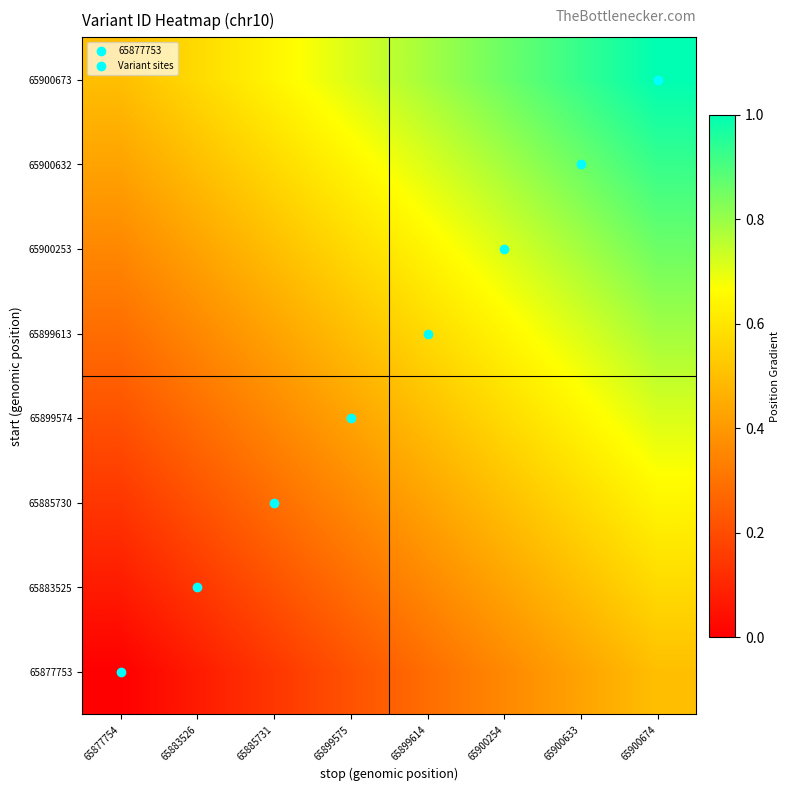

What is the difference between the highest and lowest values at 65899614?

0.5